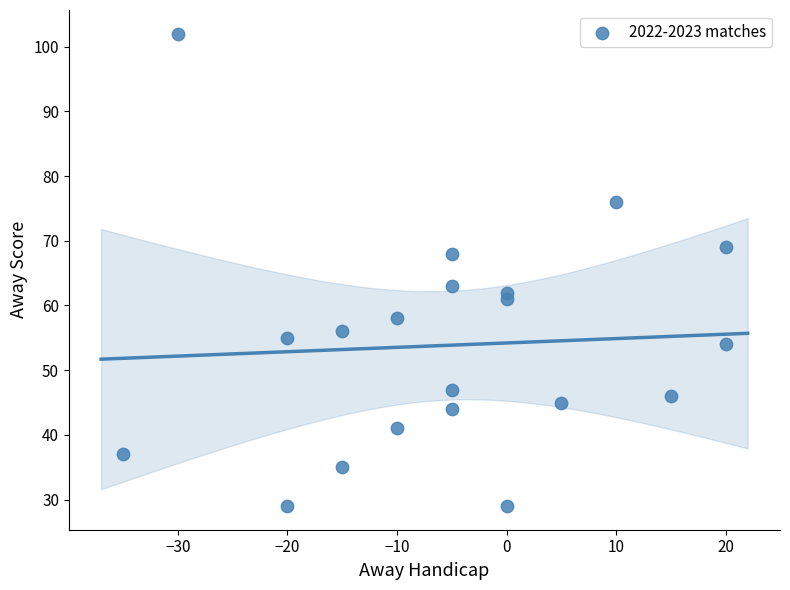

What is the range of X values (max minus min)?

55